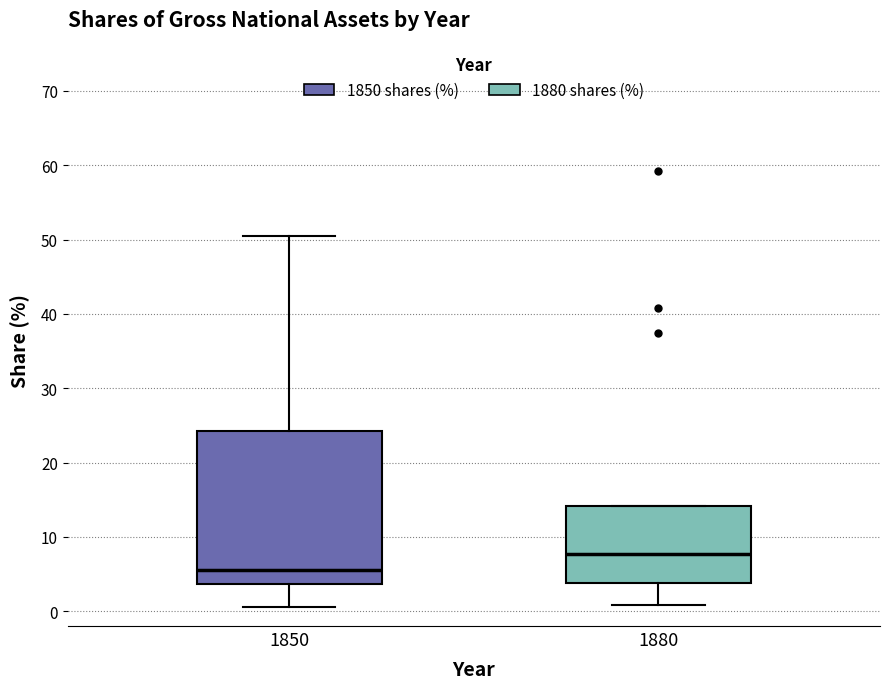

Where does the median line of the box at x = 1880 sit on the y-axis? The values are not printed on the chart, so give them approximately, as read against the axis.

8